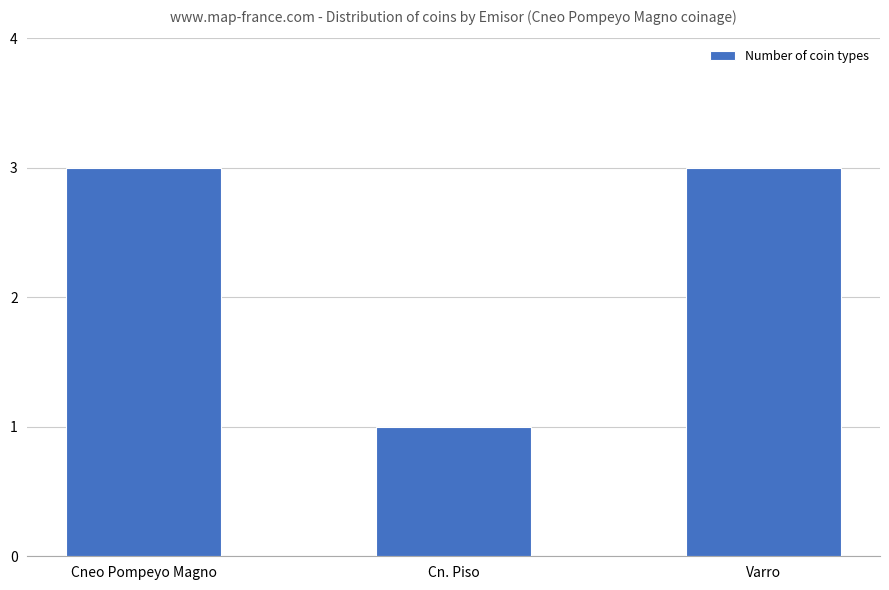

What value does the data have at Varro?

3